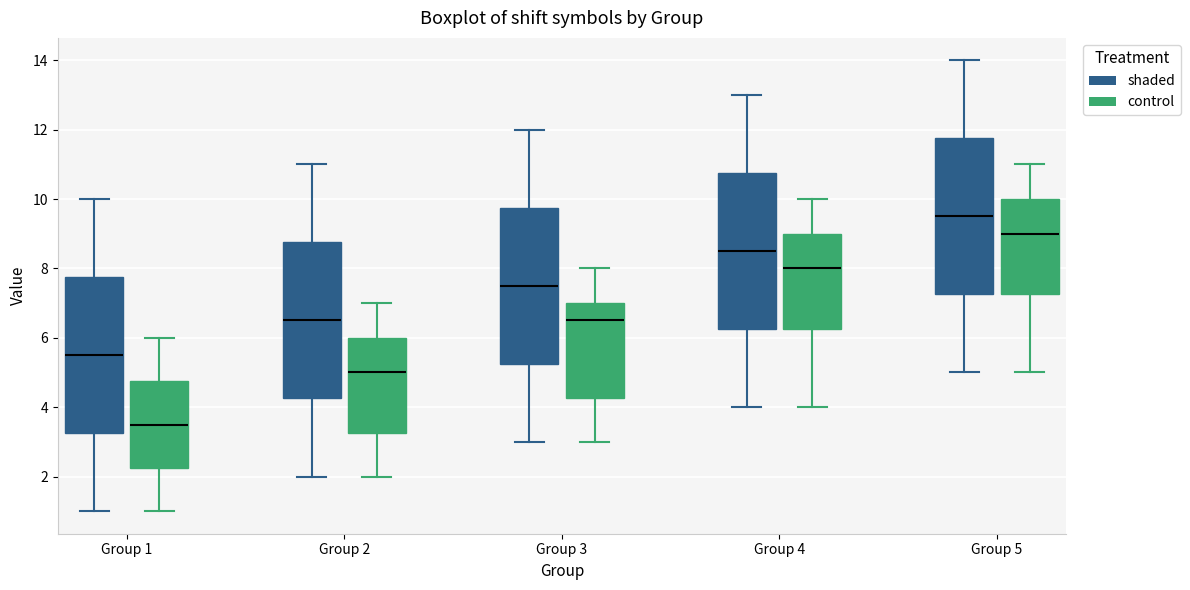

Where is the upper edge of the box for Group 1 (control) on the y-axis? The values are not printed on the chart, so give them approximately, as read against the axis.

4.8